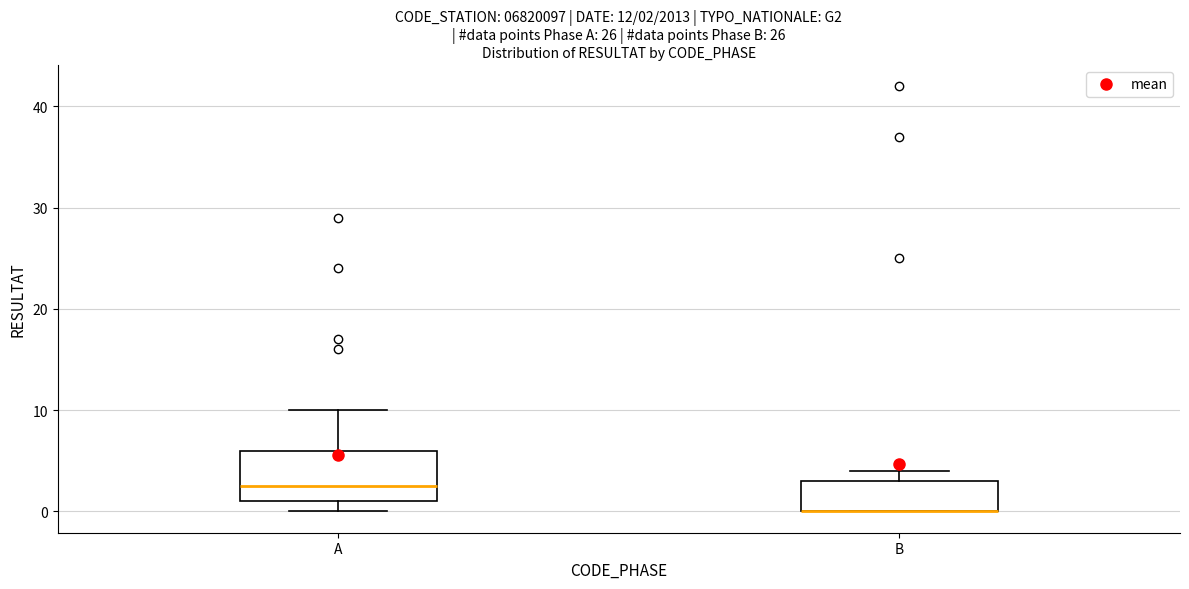

Comparing the boxes themselves (not the whiskers), which one is the tallest?

A